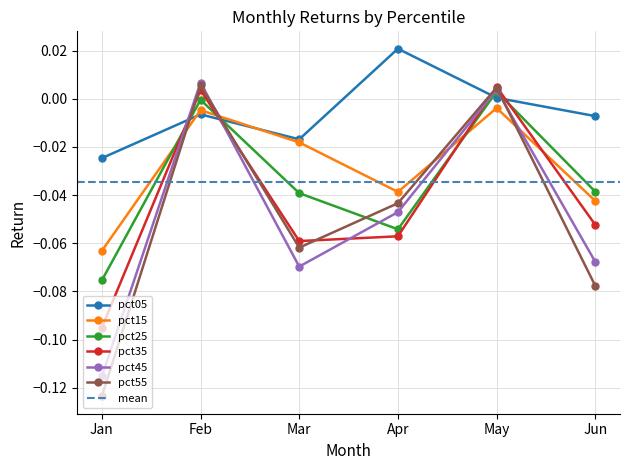

Reading left to right, what are all the values shown in this chart?

pct05: -0.0	-0.0	-0.0	0.0	0.0	-0.0
pct15: -0.1	-0.0	-0.0	-0.0	-0.0	-0.0
pct25: -0.1	-0.0	-0.0	-0.1	0.0	-0.0
pct35: -0.1	0.0	-0.1	-0.1	0.0	-0.1
pct45: -0.1	0.0	-0.1	-0.0	0.0	-0.1
pct55: -0.1	0.0	-0.1	-0.0	0.0	-0.1